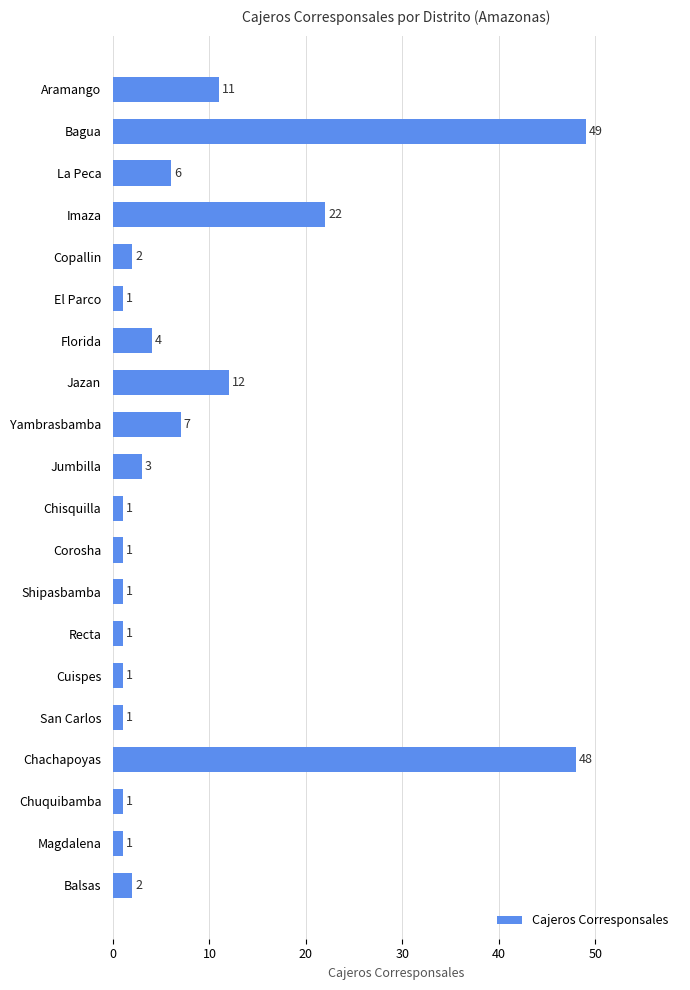

What is the average value?

9